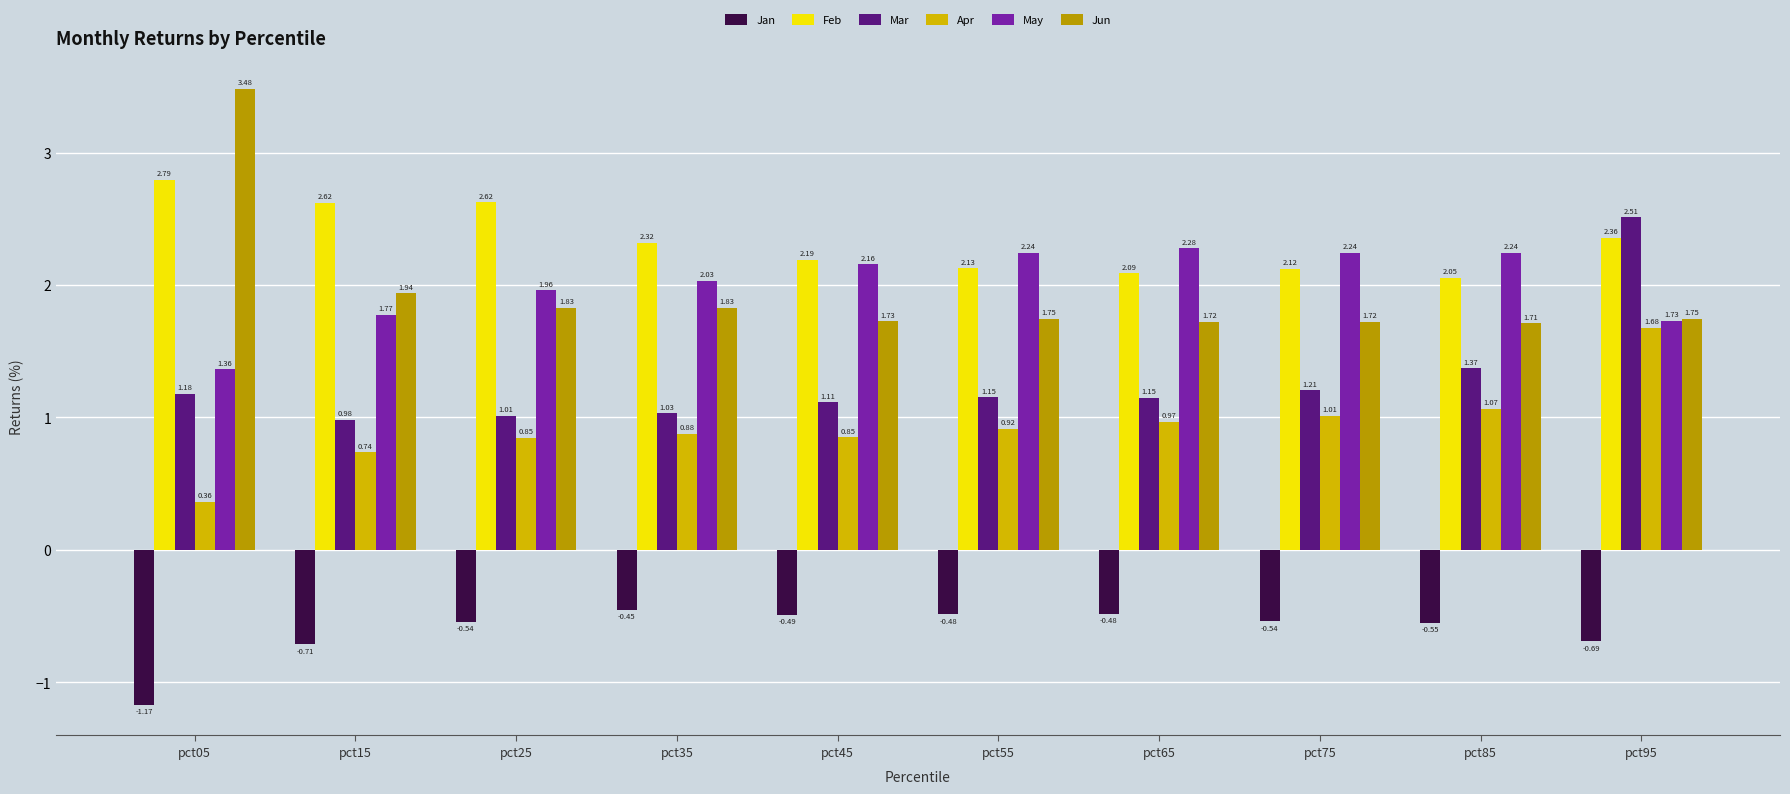

What are all the series names shown in the legend?

Jan, Feb, Mar, Apr, May, Jun